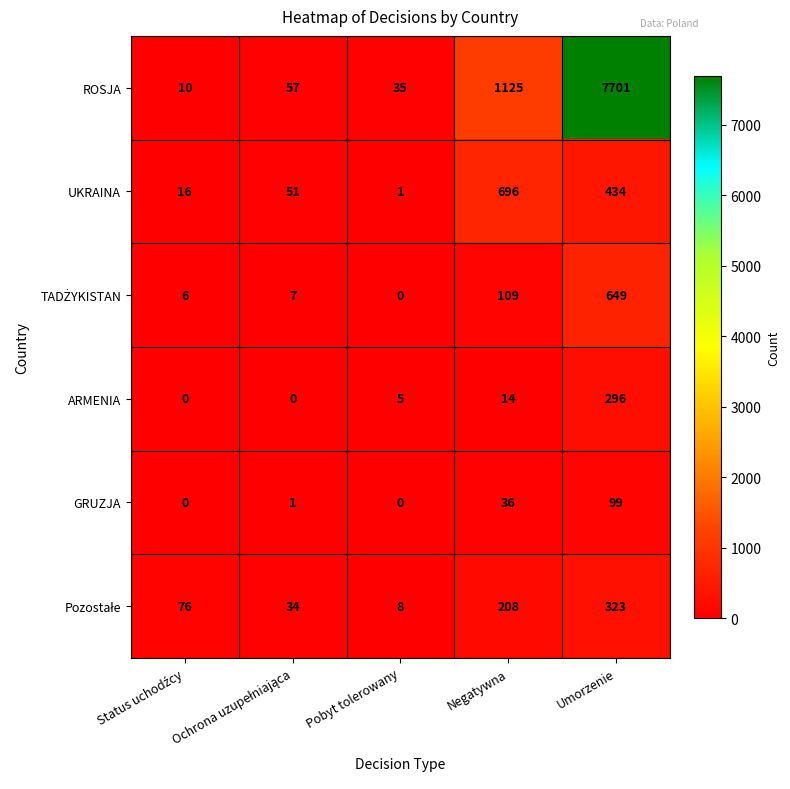

What is the sum of the GRUZJA values at Umorzenie and Pobyt tolerowany?

99